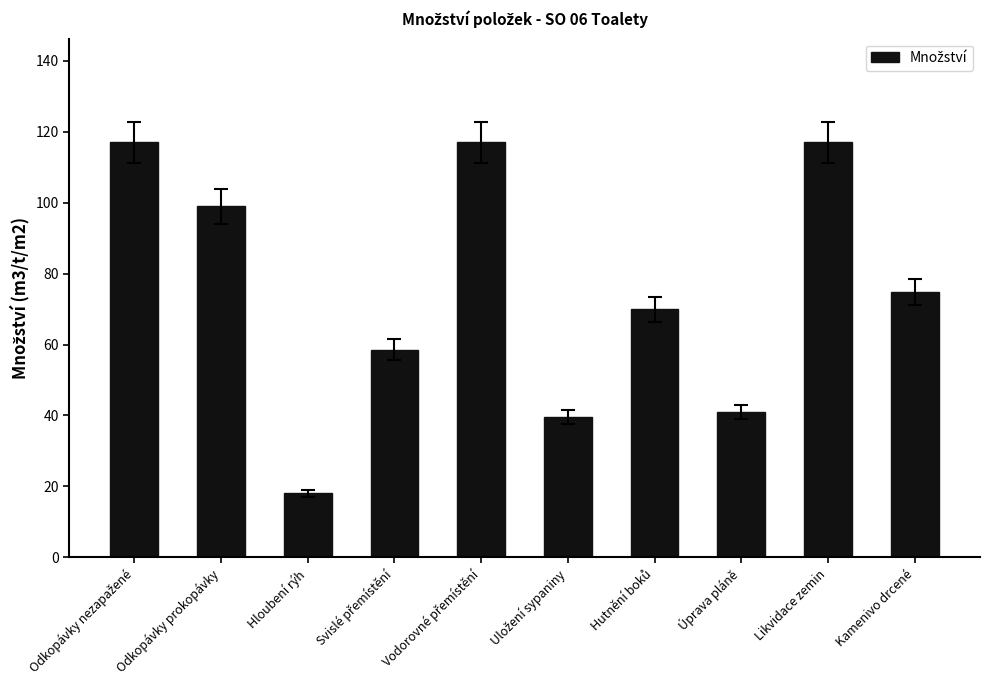

Which has a higher value, Kamenivo drcené or Hloubení rýh?

Kamenivo drcené